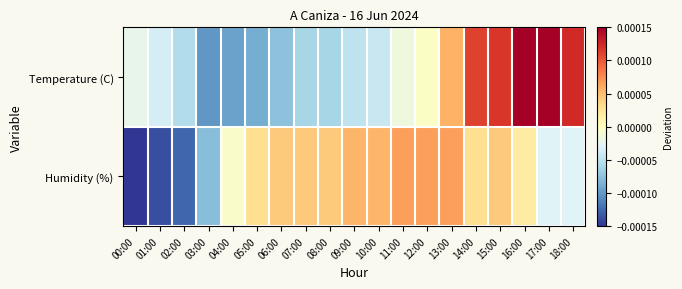

Which has a higher value, 18:00 or 04:00?

18:00